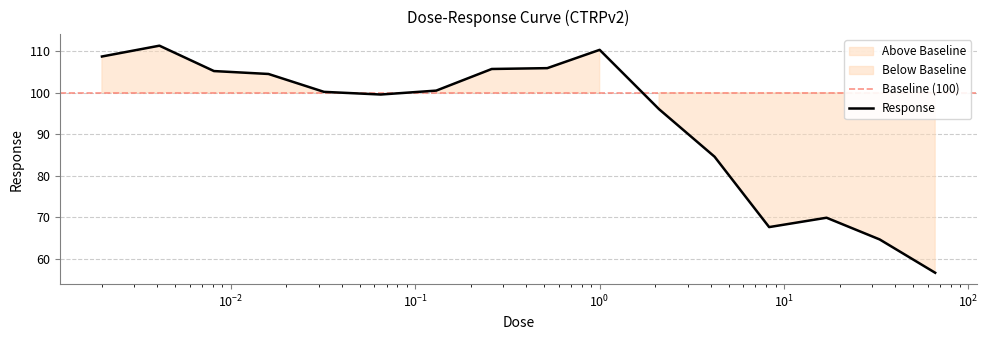

What is the maximum value shown in the chart?

111.3